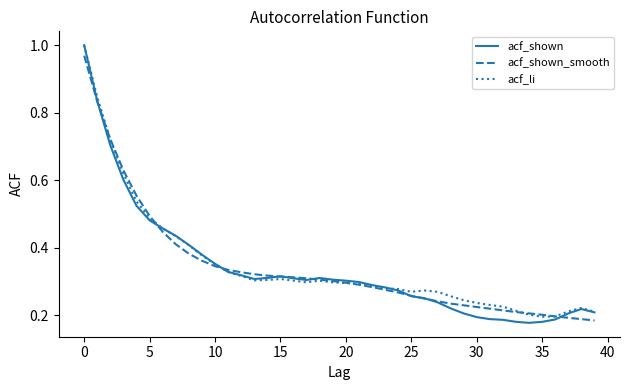

Which series has the largest range (max minus min)?

acf_shown